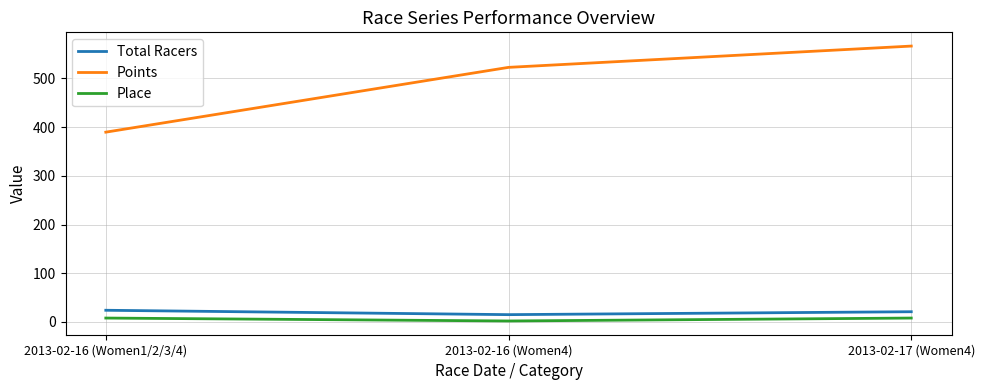

What is the difference between the maximum and minimum values in the Place series?

6.0